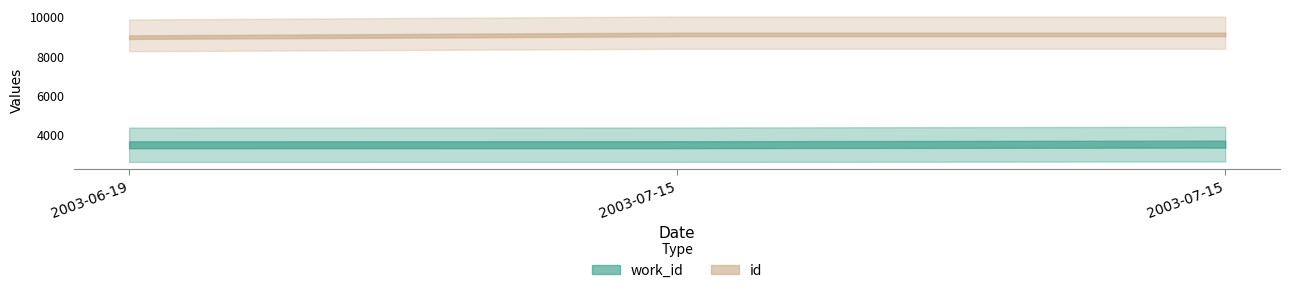

Is it true that id equals 8955 at 2003-06-19?

True